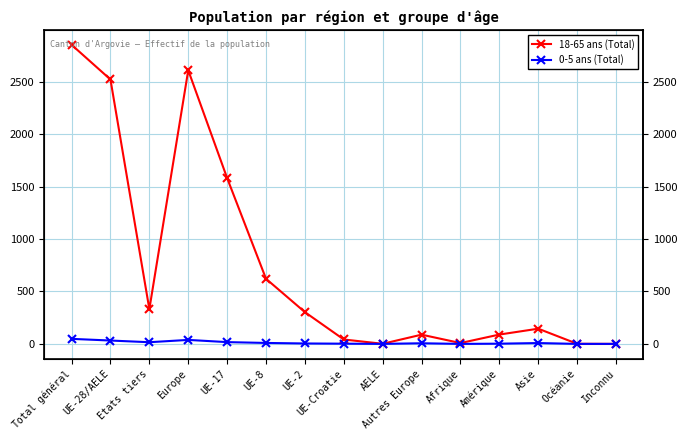

What are all the series names shown in the legend?

18-65 ans (Total), 0-5 ans (Total)